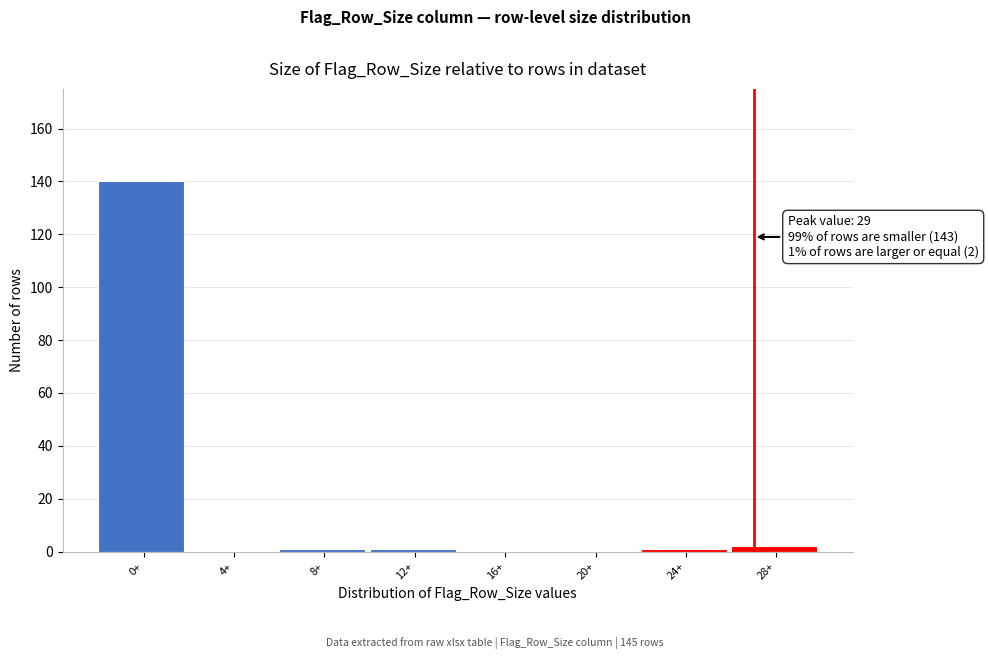

Reading right to left, list all the values displayed in this chart.

28+=2	24+=1	20+=0	16+=0	12+=1	8+=1	4+=0	0+=140